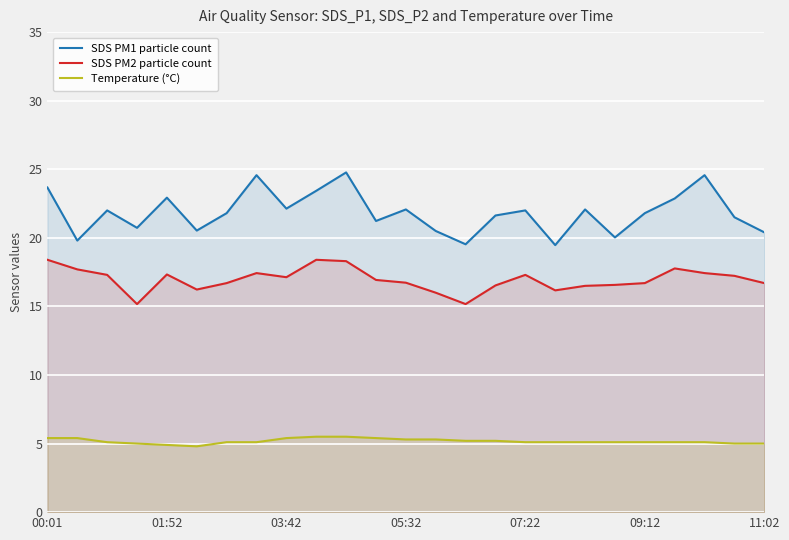

What is the difference between the maximum and minimum values in the SDS PM2 particle count series?

3.2